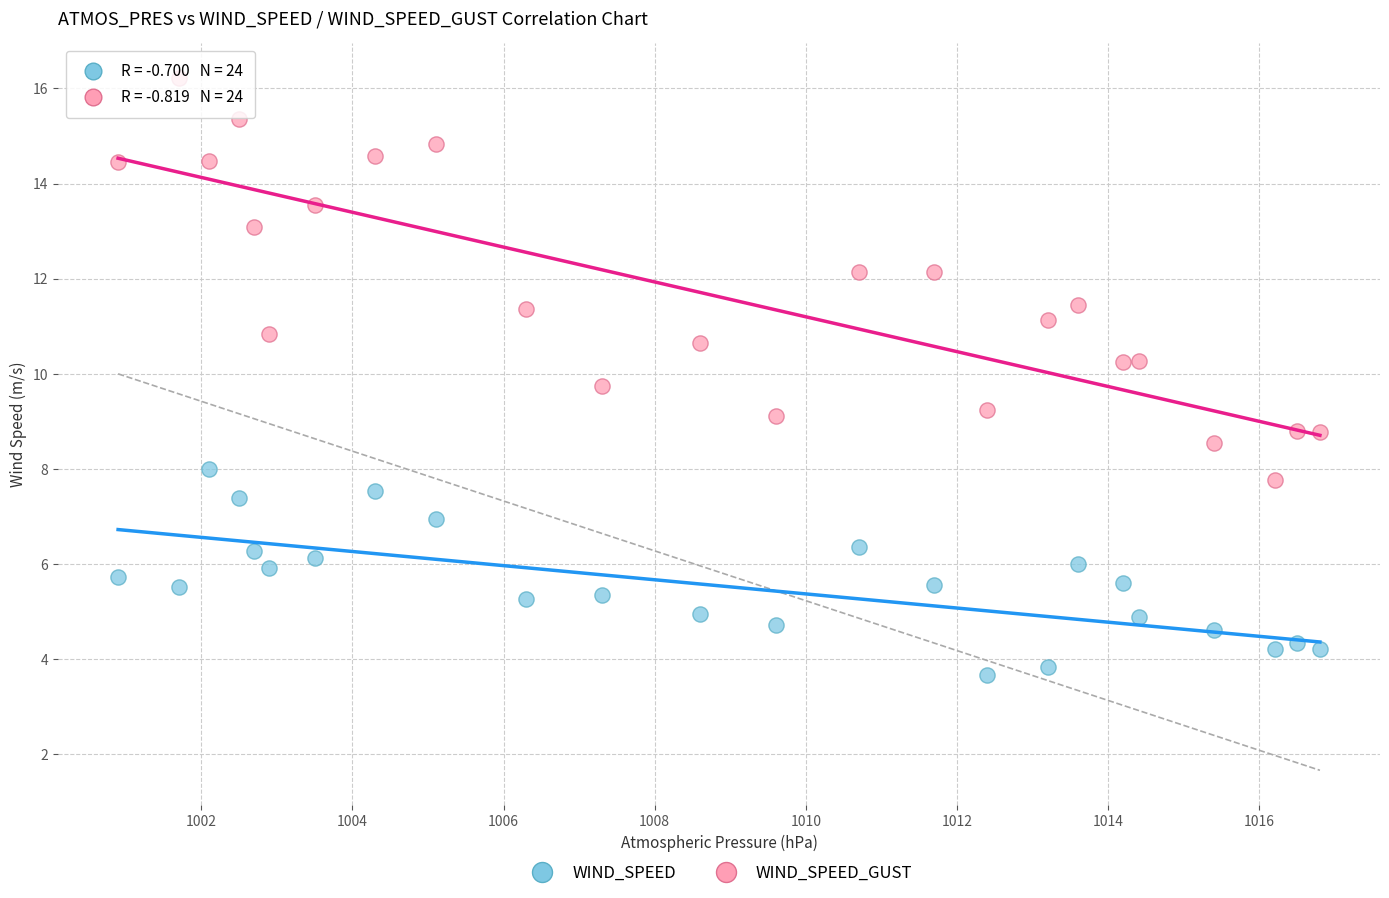

Which series has the widest spread of Y values?

WIND_SPEED_GUST